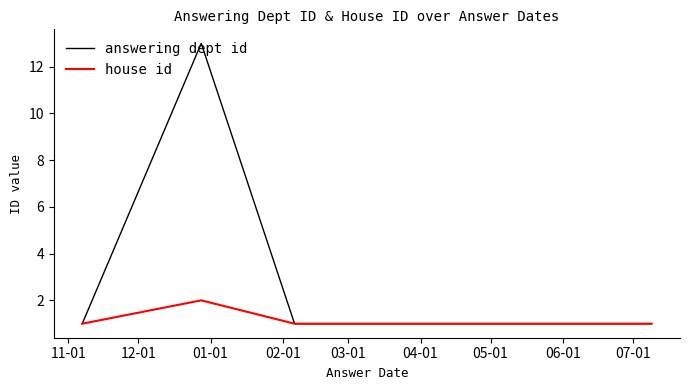

Rank the series by their maximum value, from lowest to highest.

house id, answering dept id